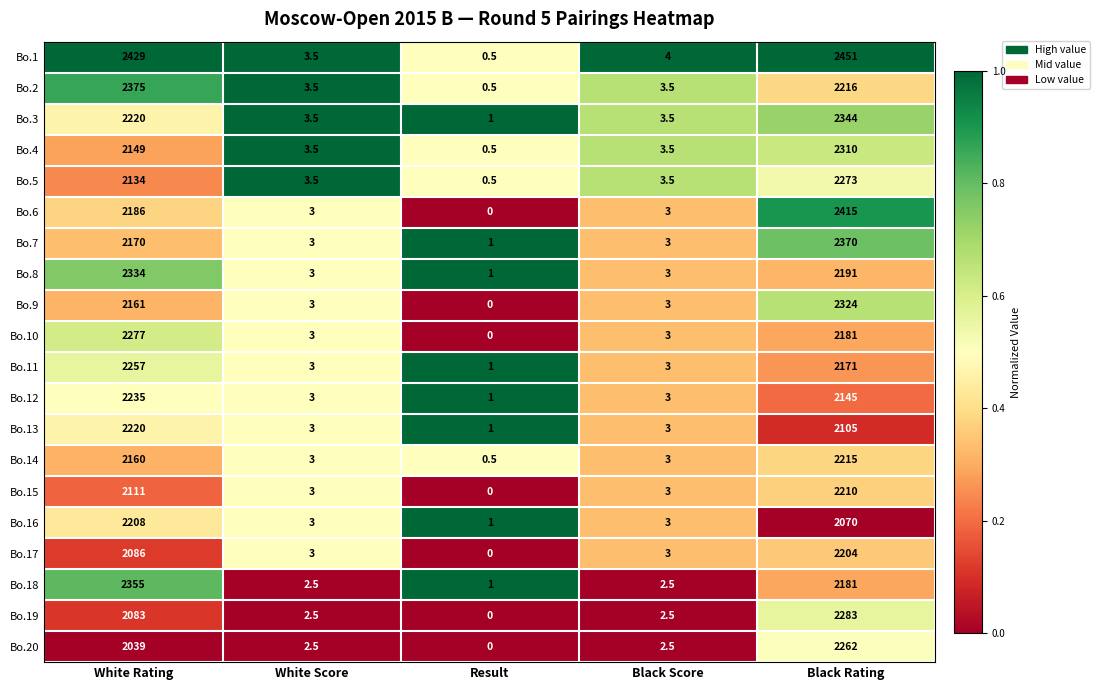

What is the sum of the Bo.6 values at Black Score and Result?

3.0